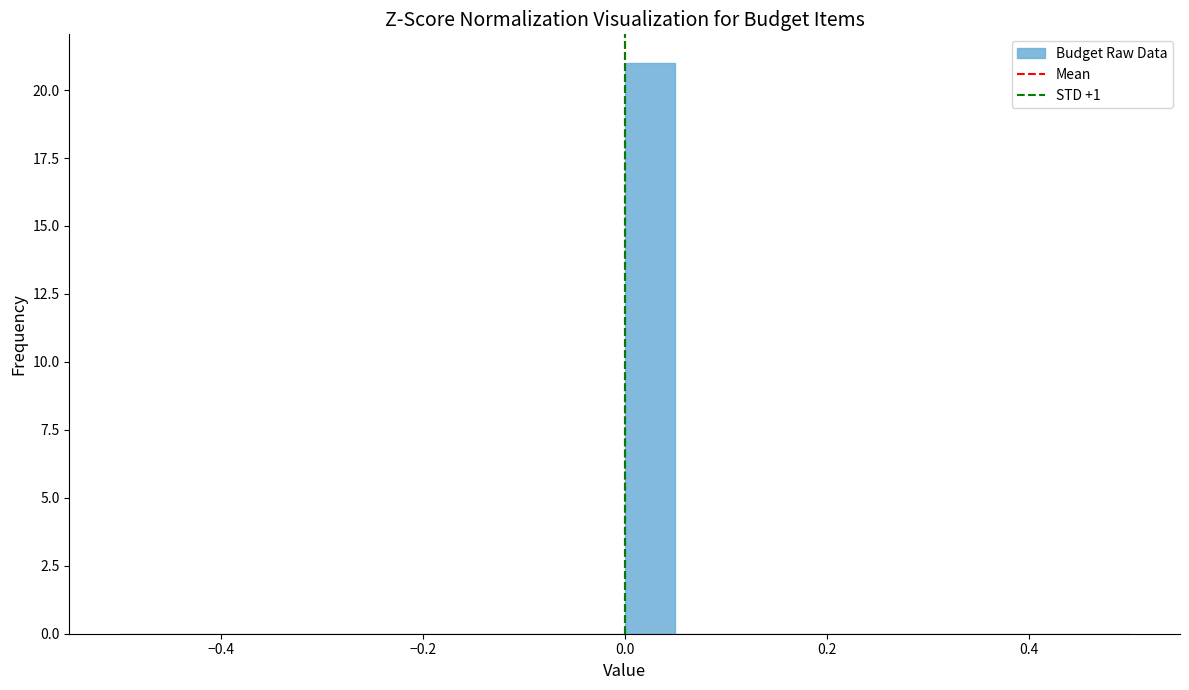

Read against the x-axis, roughly where is the centre of the tallest bar?

0.02